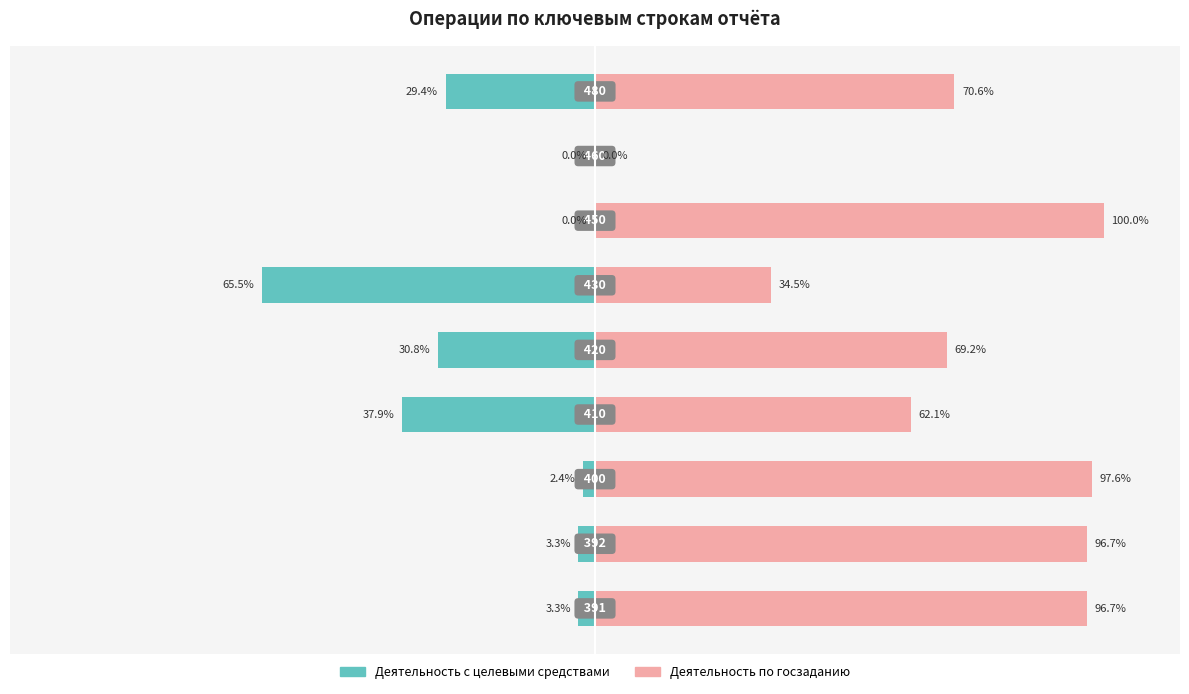

Rank the series by their maximum value, from lowest to highest.

Деятельность с целевыми средствами, Деятельность по госзаданию